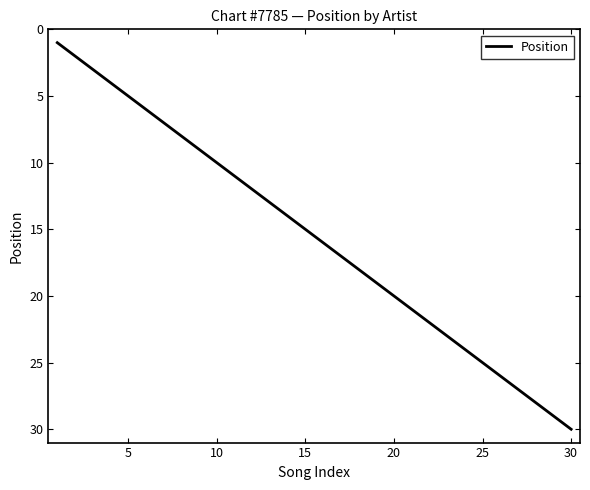

Is this an area chart (filled region under the line)?

No